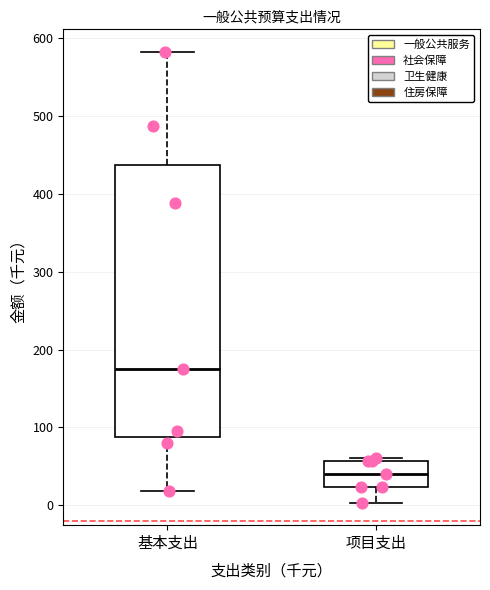

Where does the median line of the box for 项目支出 sit on the y-axis? The values are not printed on the chart, so give them approximately, as read against the axis.

40